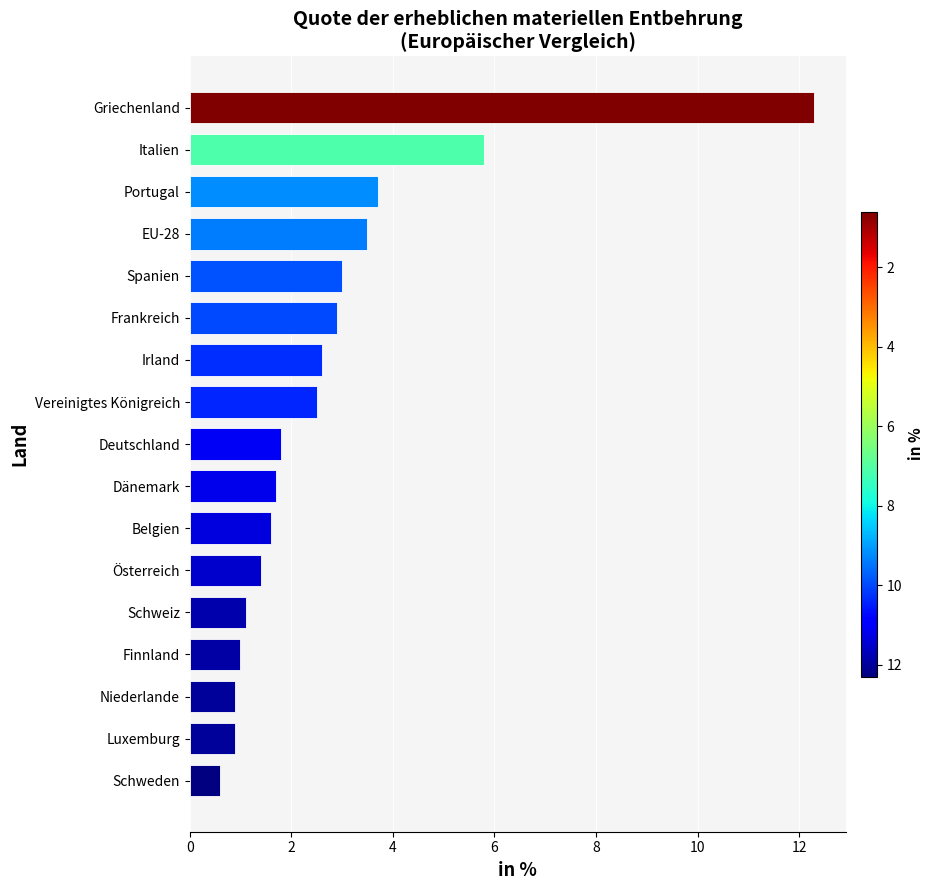

How many categories are shown in the chart?

17